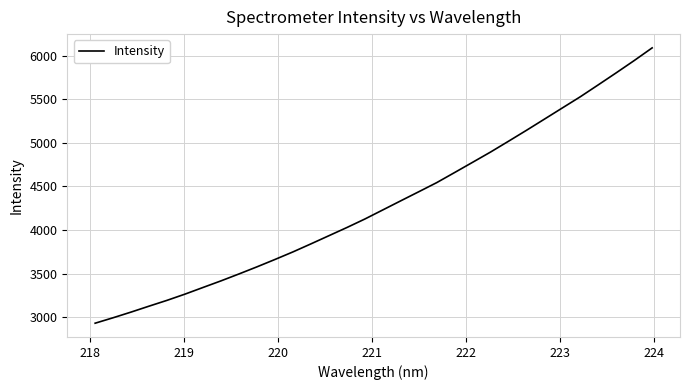

What is the smallest value displayed?

2931.8